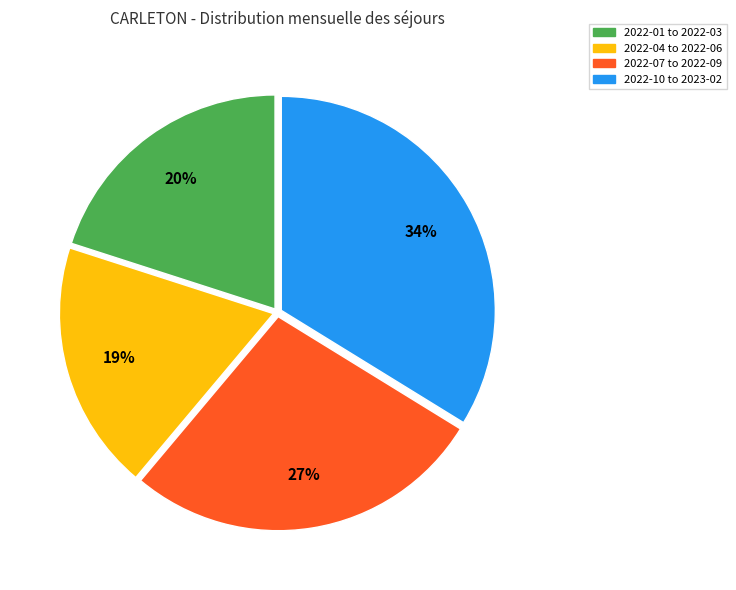

To the nearest percent, what is the difference between the largest and smallest slice percentages?

15%